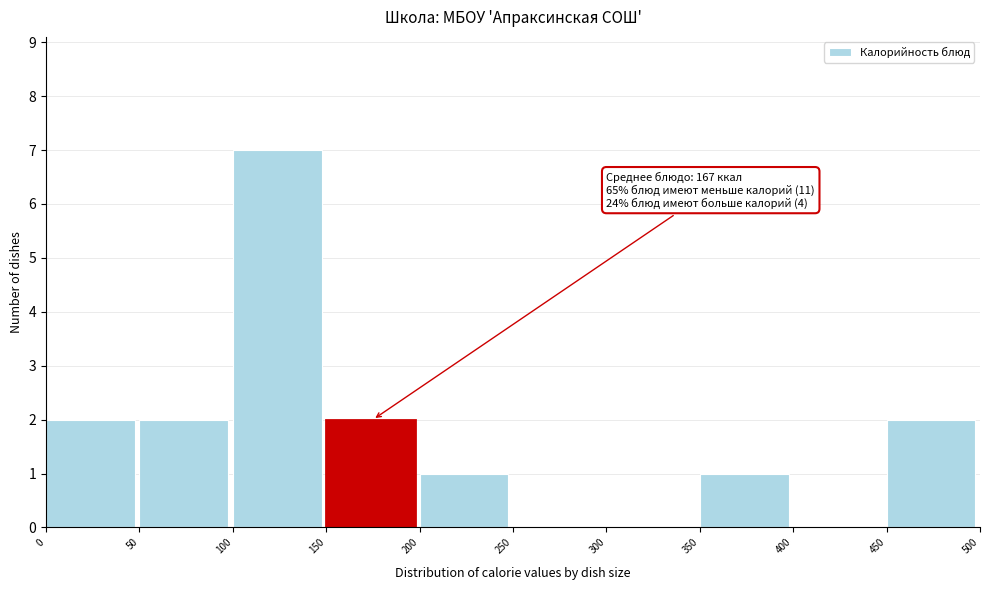

Which range on the x-axis has the tallest bar?

100 to 150